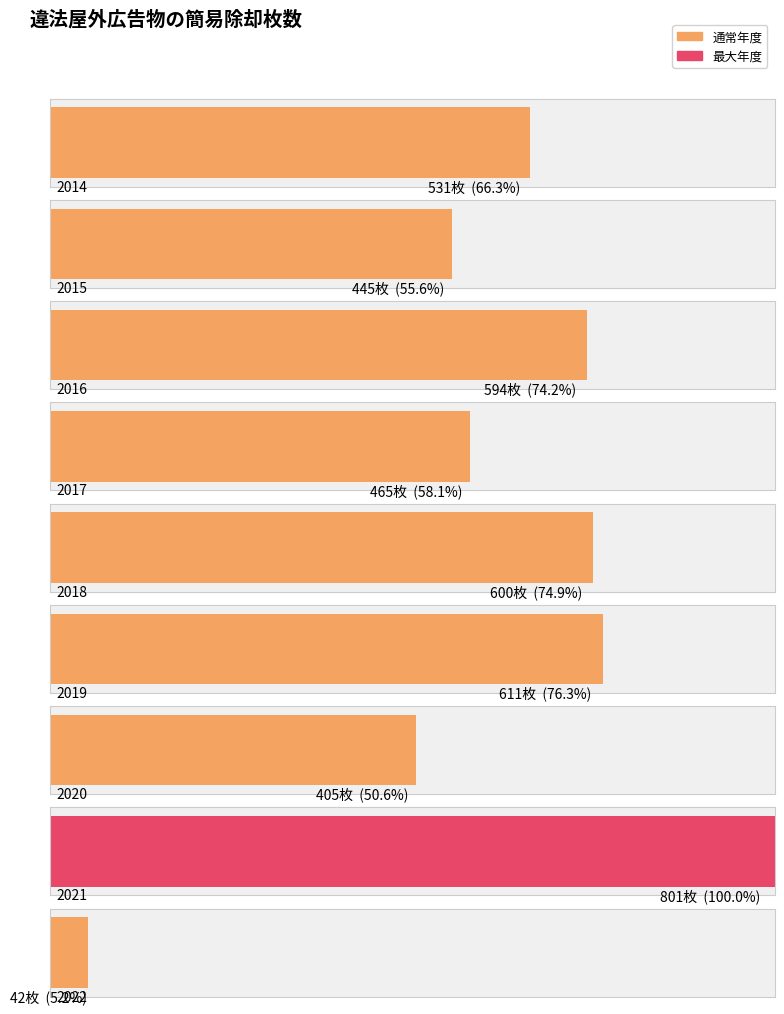

What is the sum of the values at 2021 and 2019?

1412